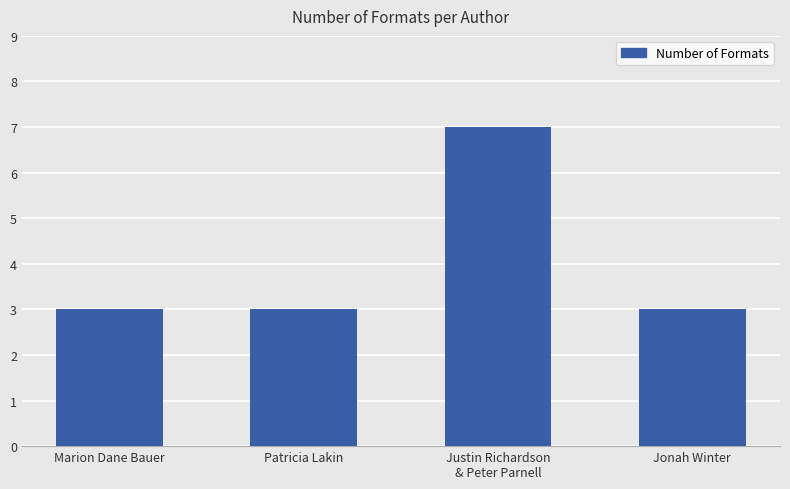

Reading left to right, list all the values displayed in this chart.

Marion Dane Bauer=3	Patricia Lakin=3	Justin Richardson
& Peter Parnell=7	Jonah Winter=3